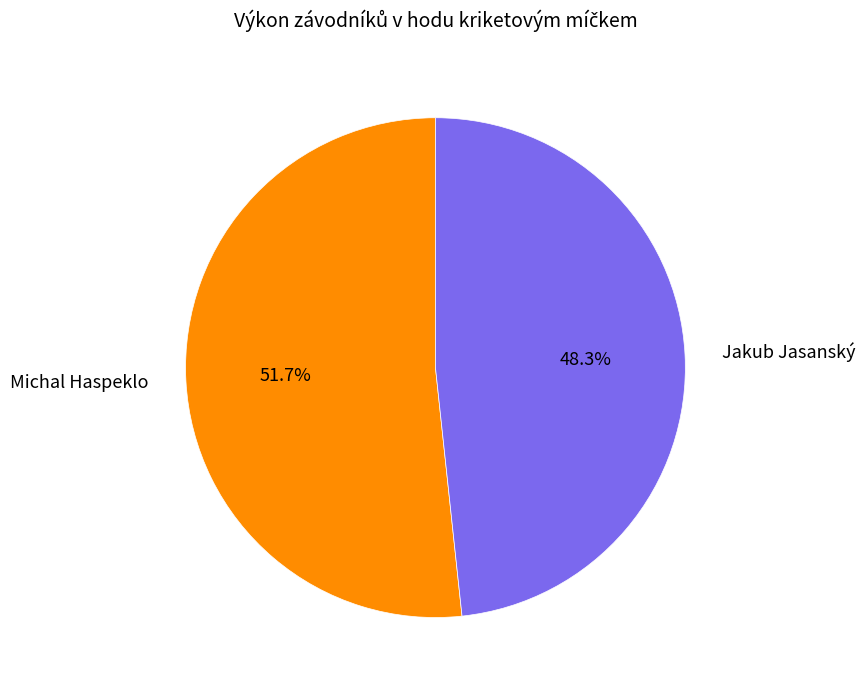

Do Michal Haspeklo and Jakub Jasanský together represent more than half of the pie?

Yes